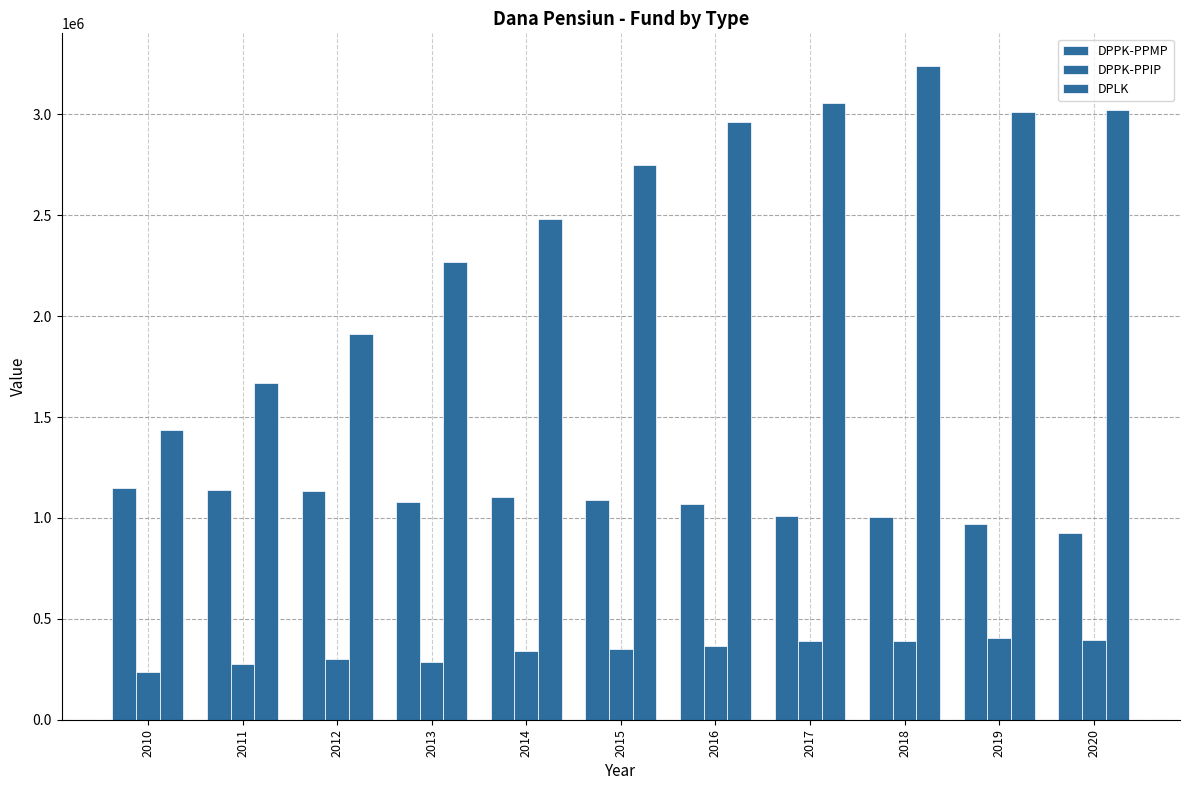

Rank the categories by DPPK-PPMP value from lowest to highest.

2020, 2019, 2018, 2017, 2016, 2013, 2015, 2014, 2012, 2011, 2010